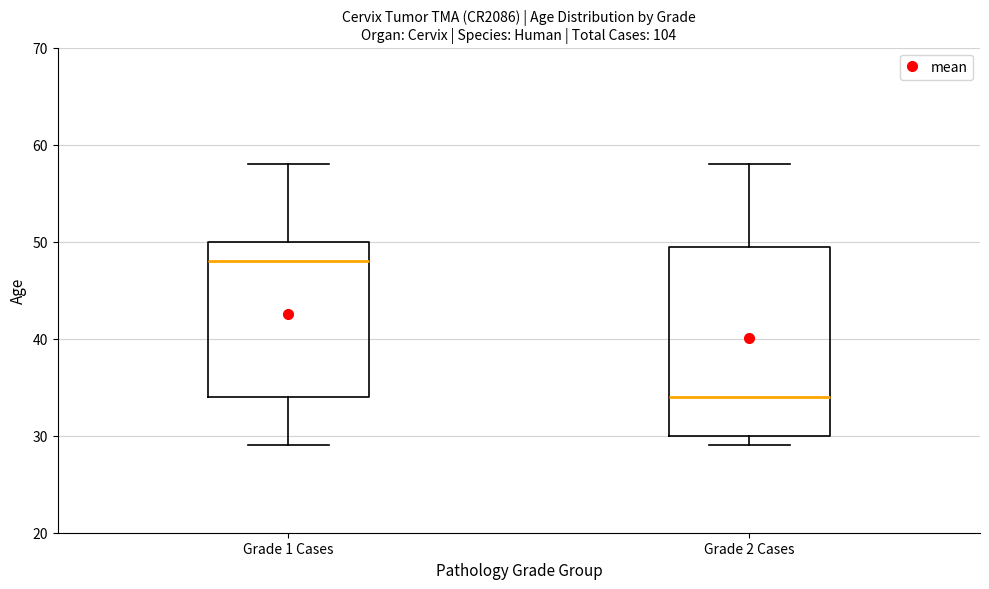

Reading left to right, read every box against the y-axis: the position of its median line, the range the box covers, and the ends of its whiskers. The values are not printed on the chart, so give them approximately, as read against the axis.

Grade 1 Cases: median 48, box 34 to 50, whiskers 29 to 58
Grade 2 Cases: median 34, box 30 to 50, whiskers 29 to 58